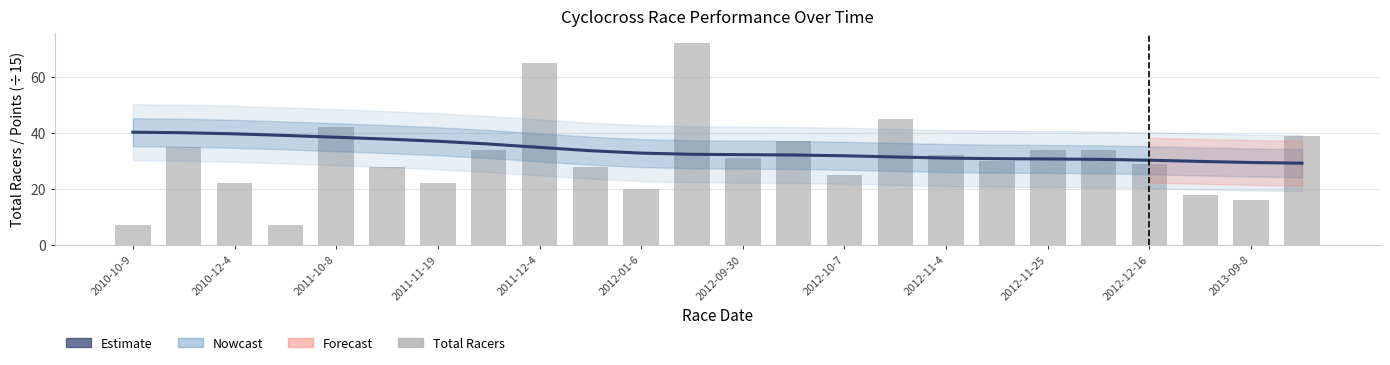

At how many categories does at least one series exceed 37?

11